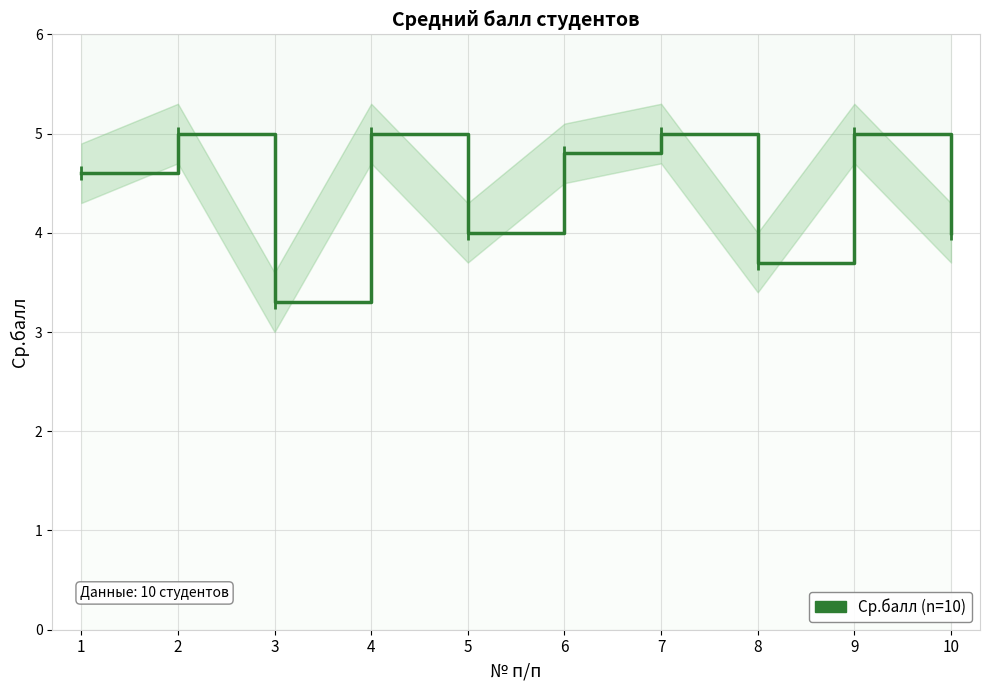

Rank the categories by value from lowest to highest.

3, 8, 5, 10, 1, 6, 2, 4, 7, 9